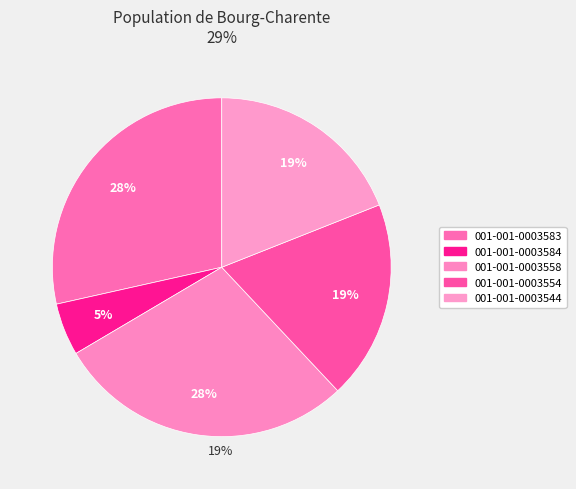

Count the number of slices in the pie.

5